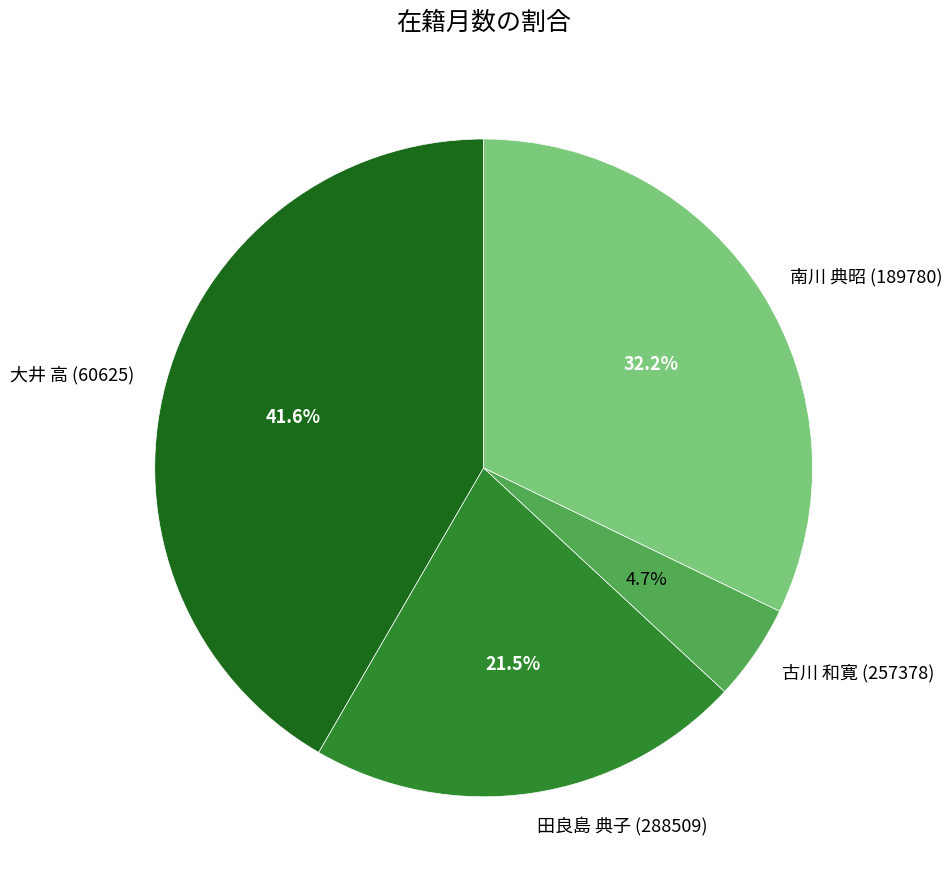

Which slice is the largest?

大井 高 (60625)